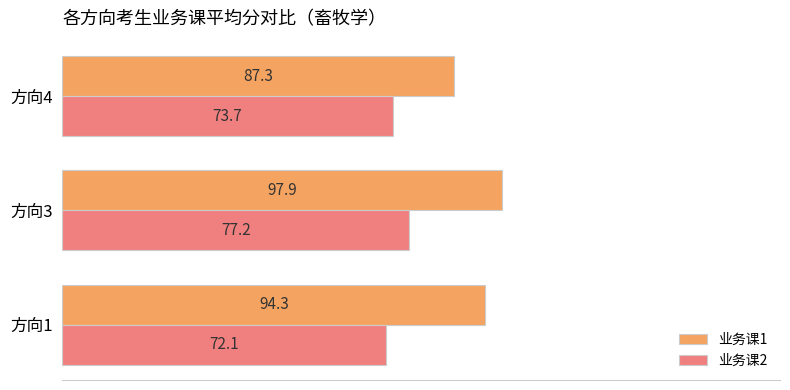

List the labels in order of 业务课1 value, smallest first.

方向4, 方向1, 方向3